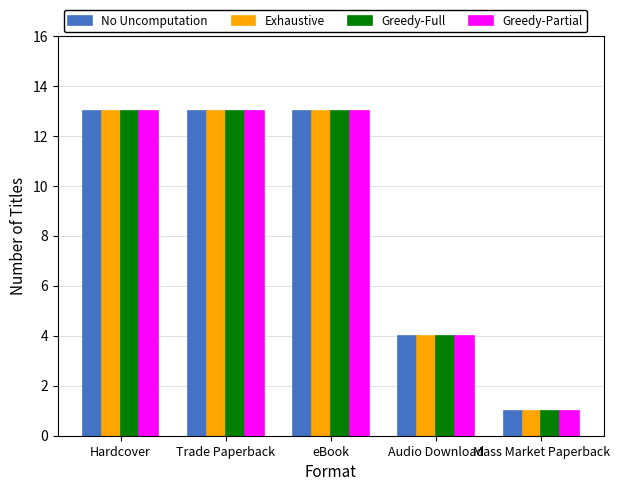

Count the No Uncomputation values in the range 4 to 13.

4